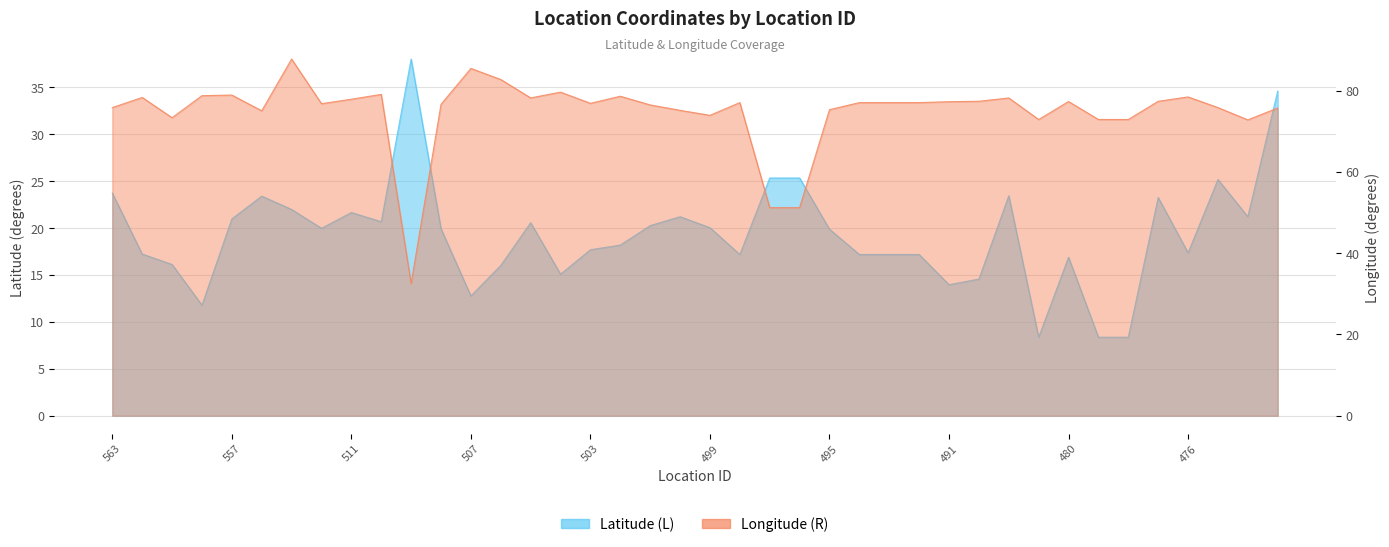

The value of location_latitude at 509 is 38.0. True or false?

True